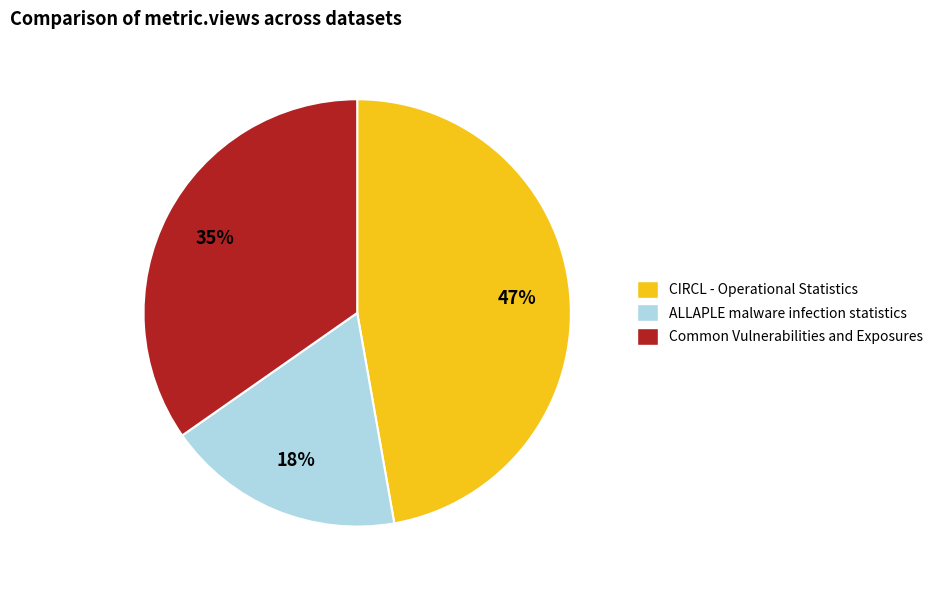

Does Common Vulnerabilities and Exposures account for over 50% of the chart?

No